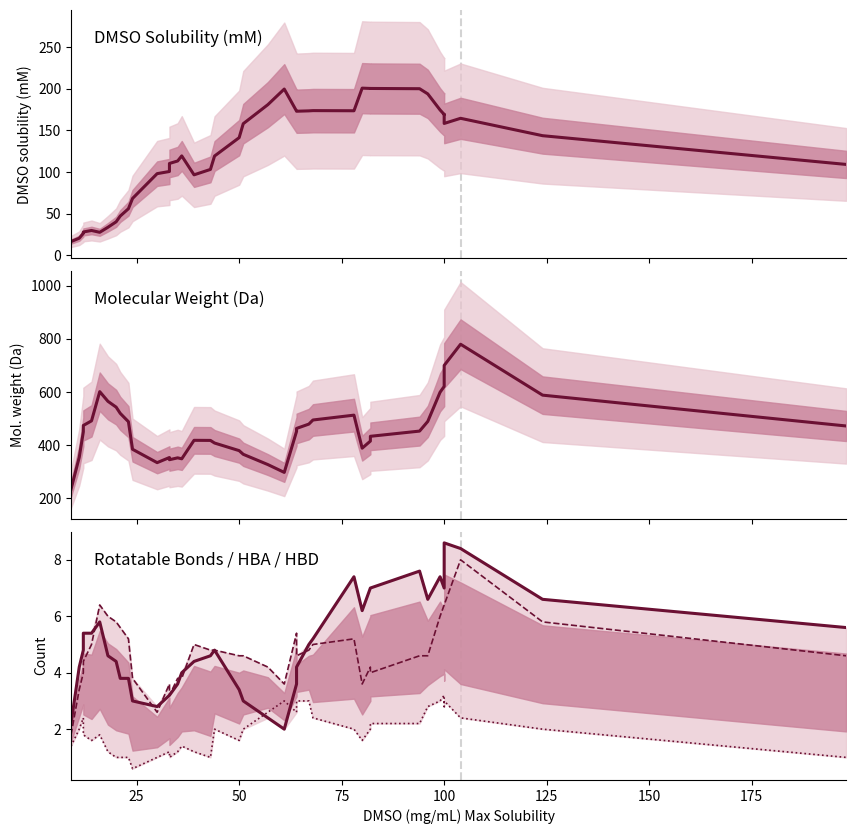

Rank the series at 75 from lowest to highest value.

HBD_Count, HBA_Count, RotatableBond, DMSO (mM)Max Solubility, M.w.